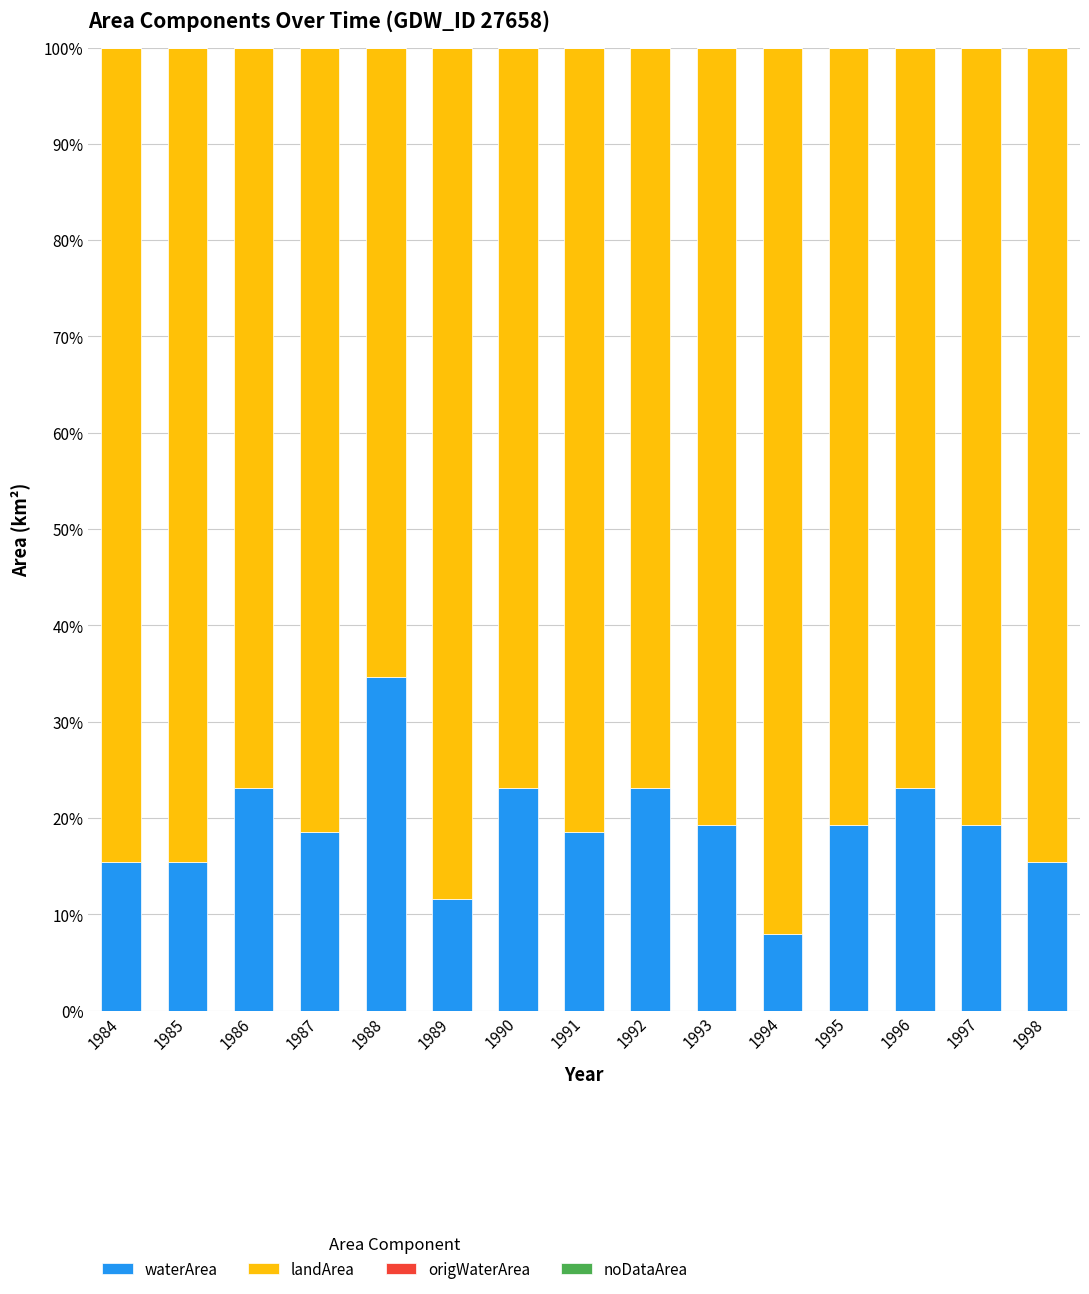

What is the sum of all waterArea values?

287.3